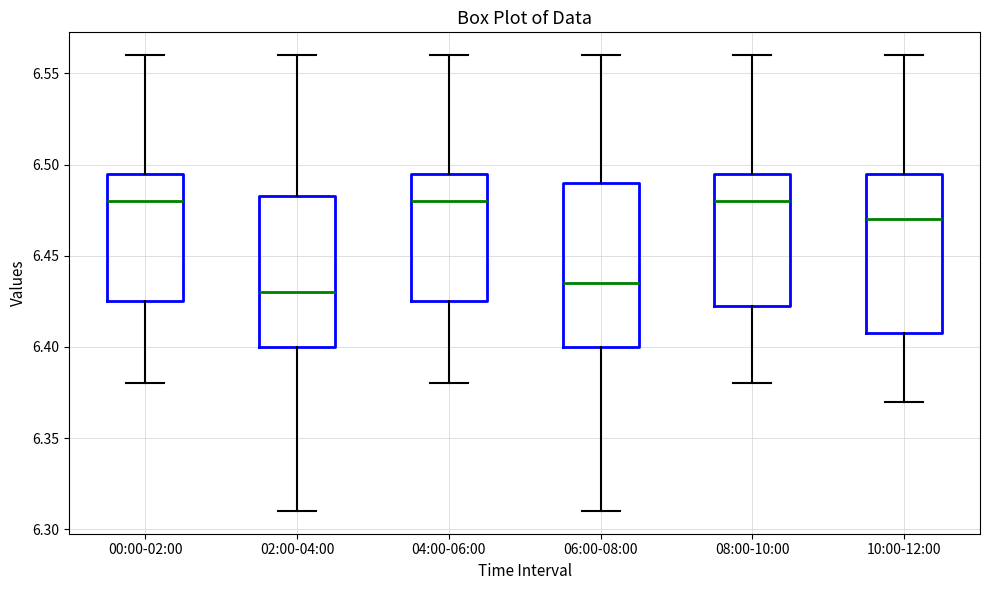

Reading left to right, transcribe this box plot: for each box, give where its median line is, the range the box spans, and where its two whiskers end, as read against the y-axis. The values are not printed on the chart, so give them approximately, as read against the axis.

00:00-02:00: median 6.480, box 6.425 to 6.495, whiskers 6.380 to 6.560
02:00-04:00: median 6.430, box 6.400 to 6.485, whiskers 6.310 to 6.560
04:00-06:00: median 6.480, box 6.425 to 6.495, whiskers 6.380 to 6.560
06:00-08:00: median 6.435, box 6.400 to 6.490, whiskers 6.310 to 6.560
08:00-10:00: median 6.480, box 6.425 to 6.495, whiskers 6.380 to 6.560
10:00-12:00: median 6.470, box 6.410 to 6.495, whiskers 6.370 to 6.560